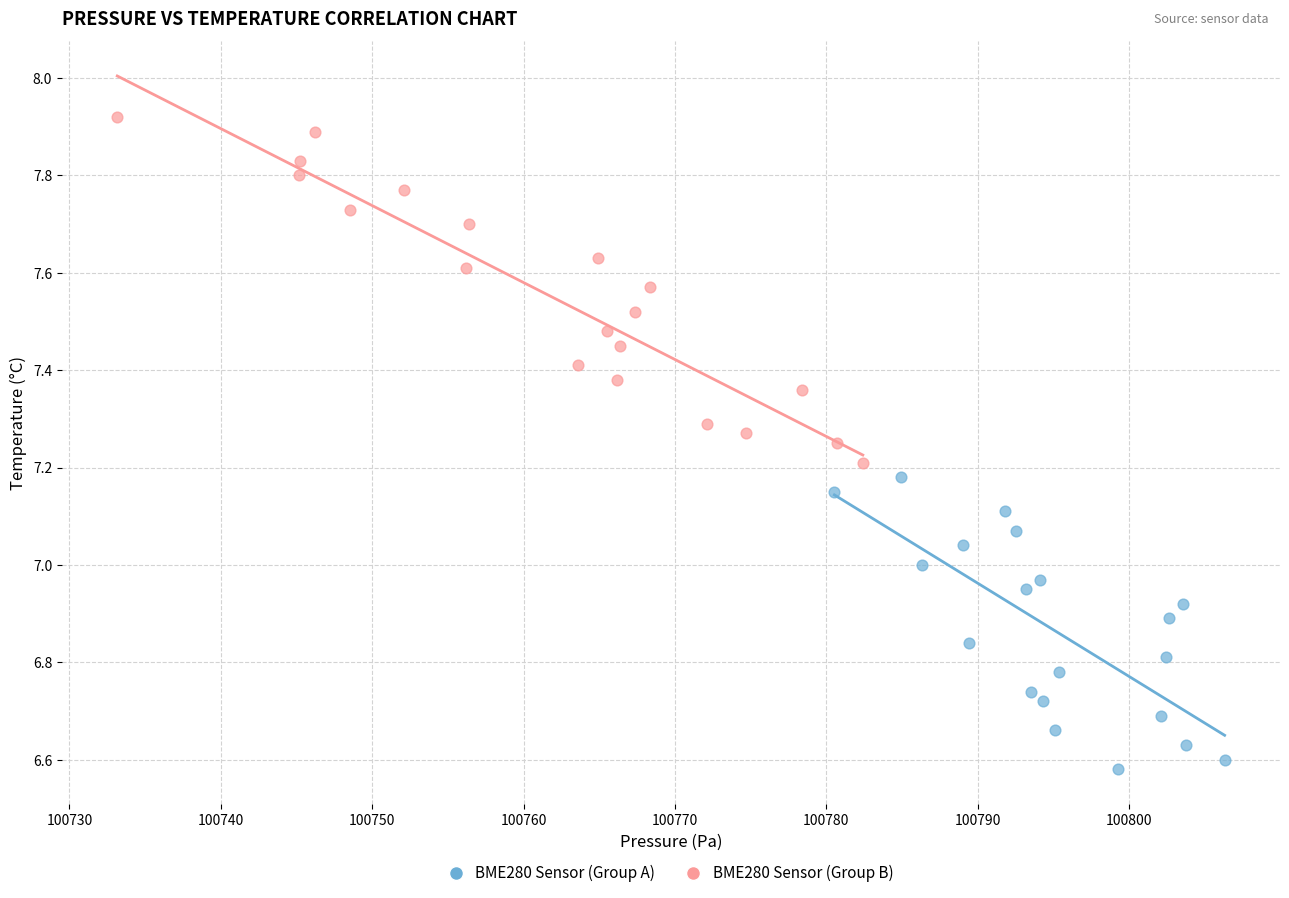

Which series reaches the minimum Y coordinate?

BME280 Sensor (Group A)